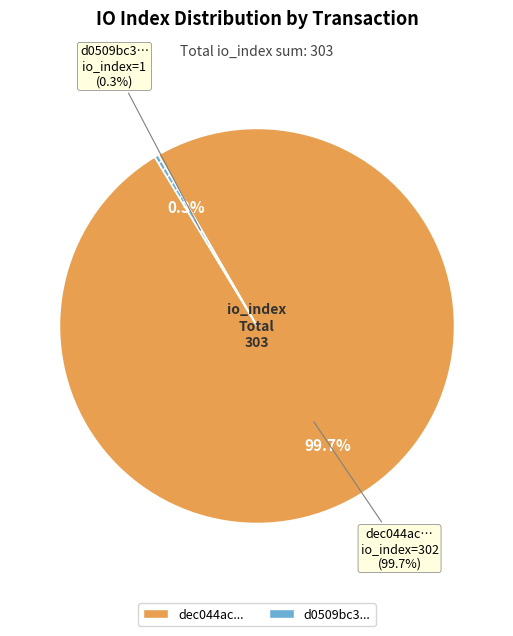

To the nearest percent, what is the average slice percentage?

50%